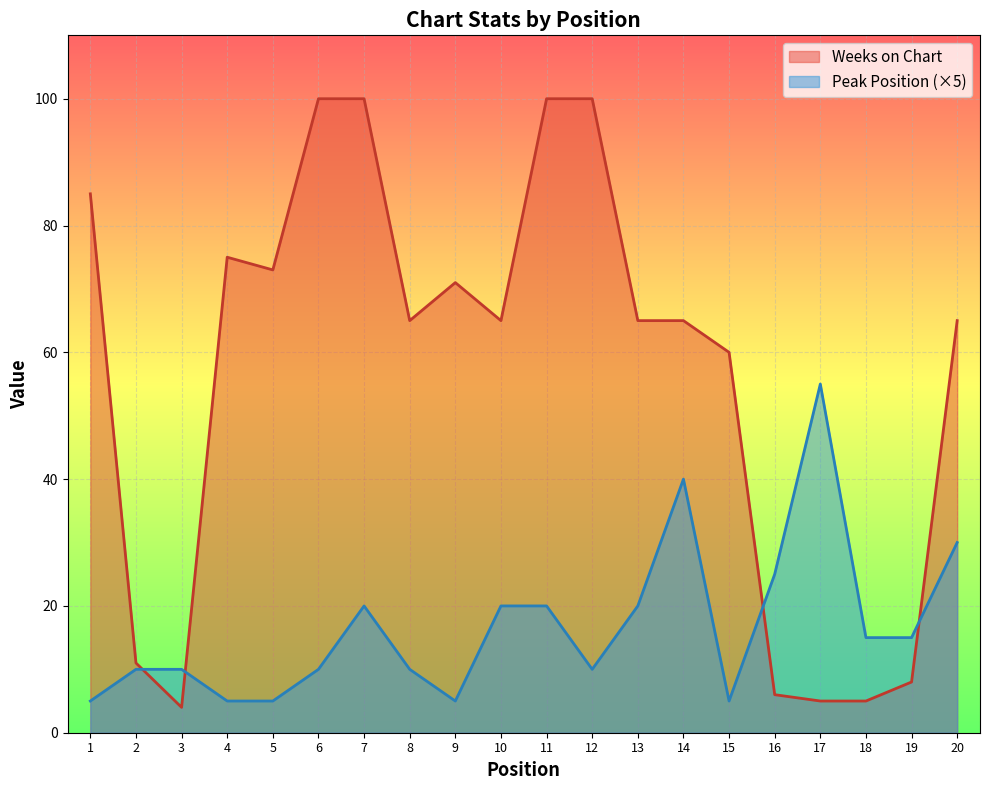

At which label does Peak Position reach its minimum?

1